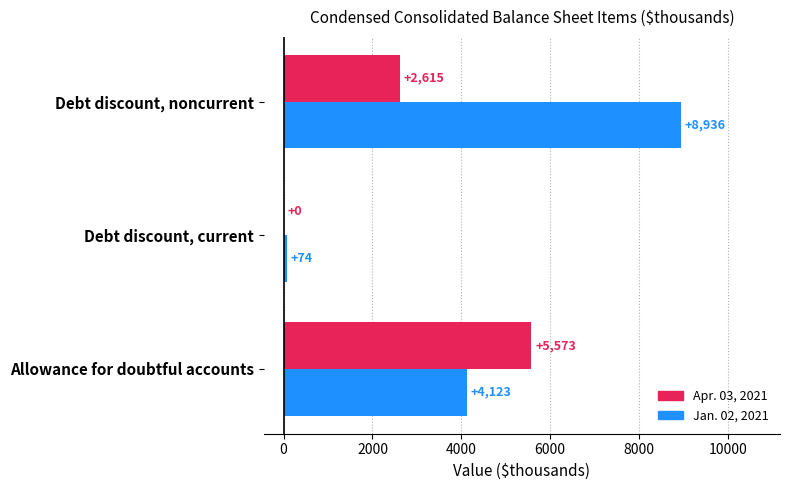

What value does the Jan. 02, 2021 series have at Debt discount, current?

74